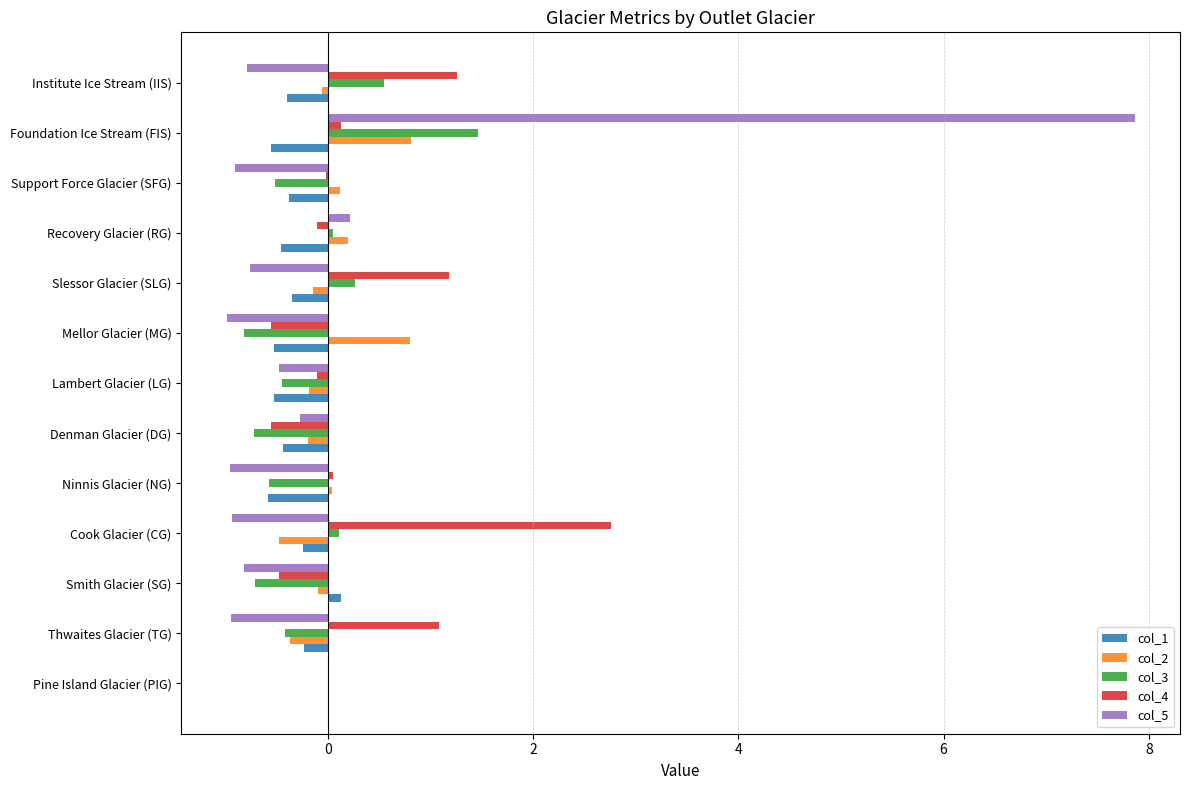

At which category is the sum across all series the highest?

Foundation Ice Stream (FIS)